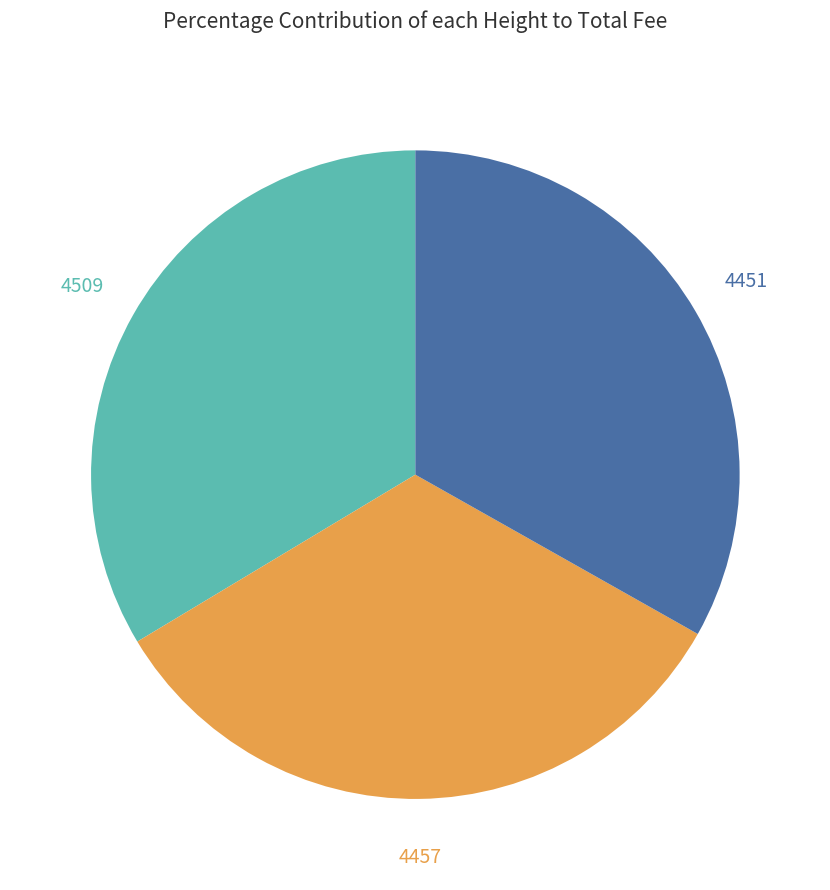

Is there a majority slice in this chart?

No